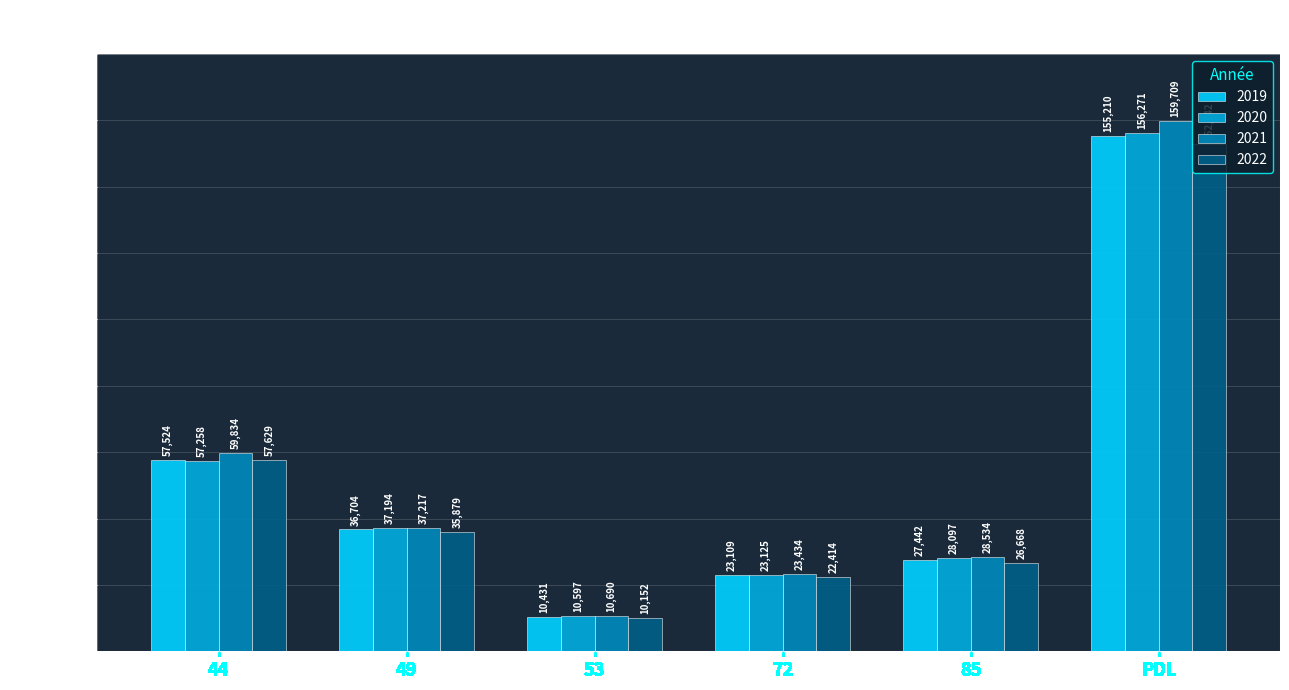

How many groups of bars are there?

6